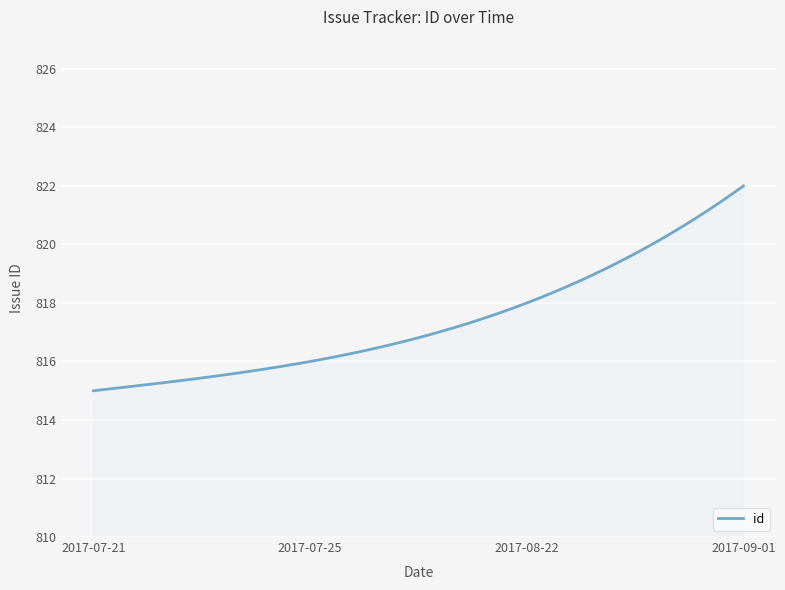

What is the smallest value displayed?

815.0